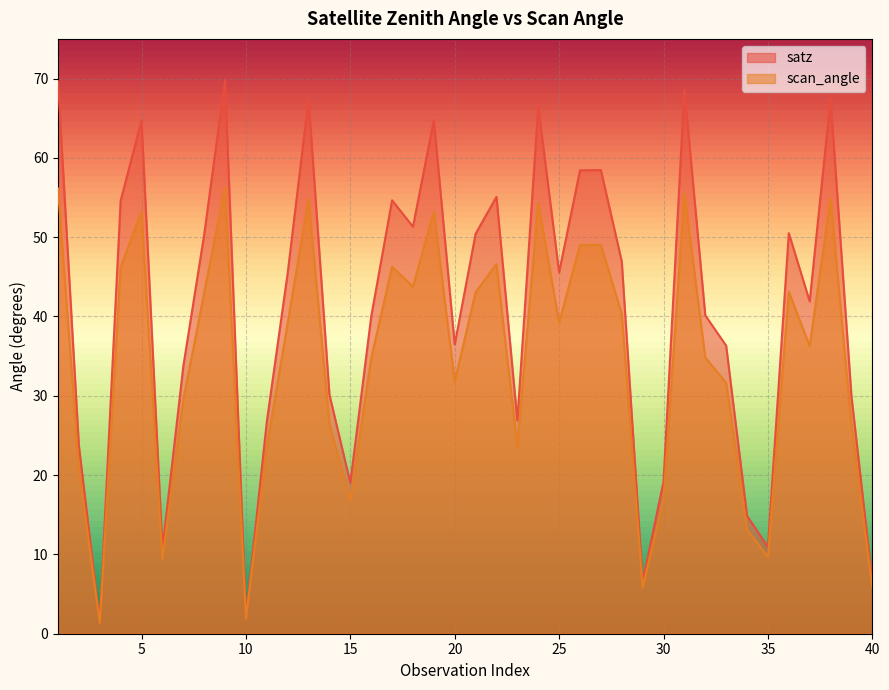

At 19, list the series in order from smallest to largest.

scan_angle, satz